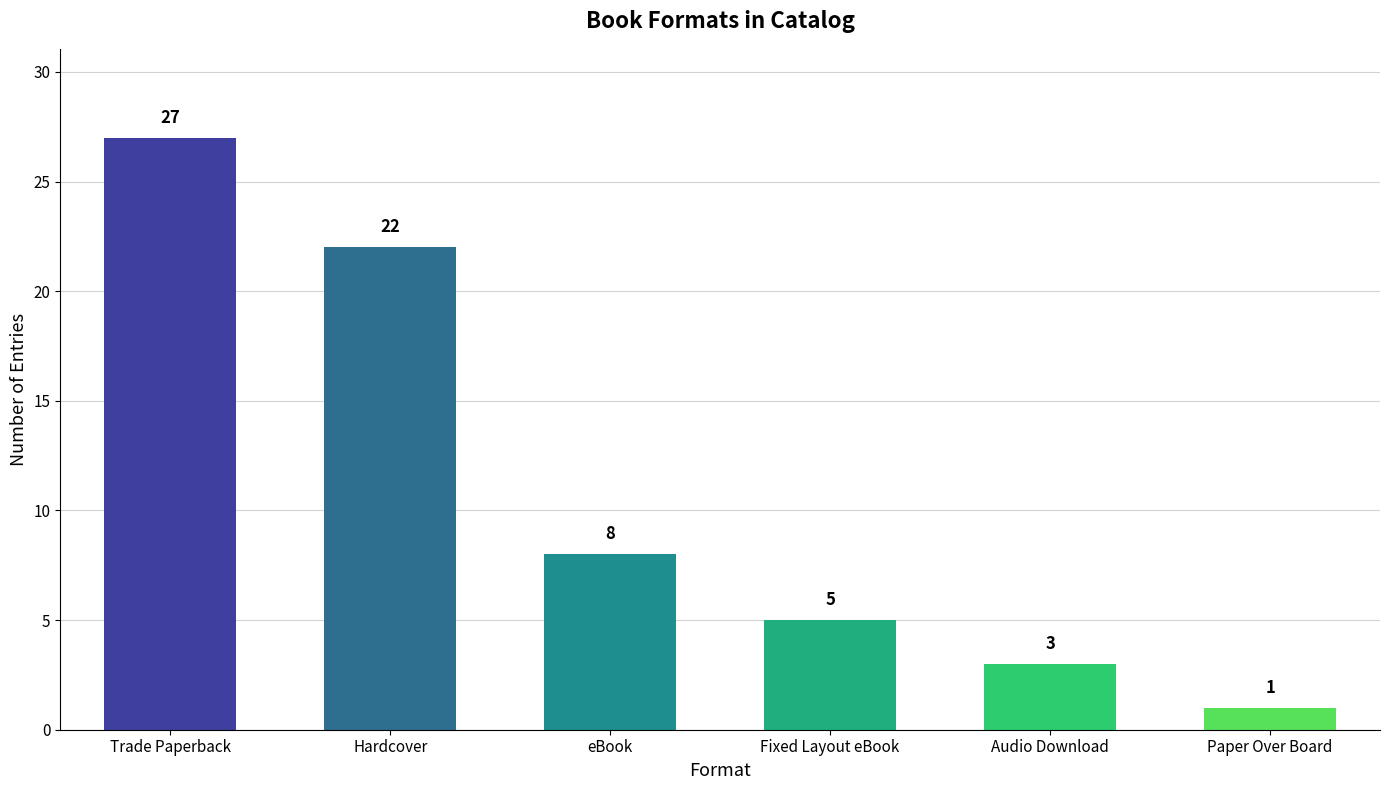

What is the sum of the values at Fixed Layout eBook and Audio Download?

8